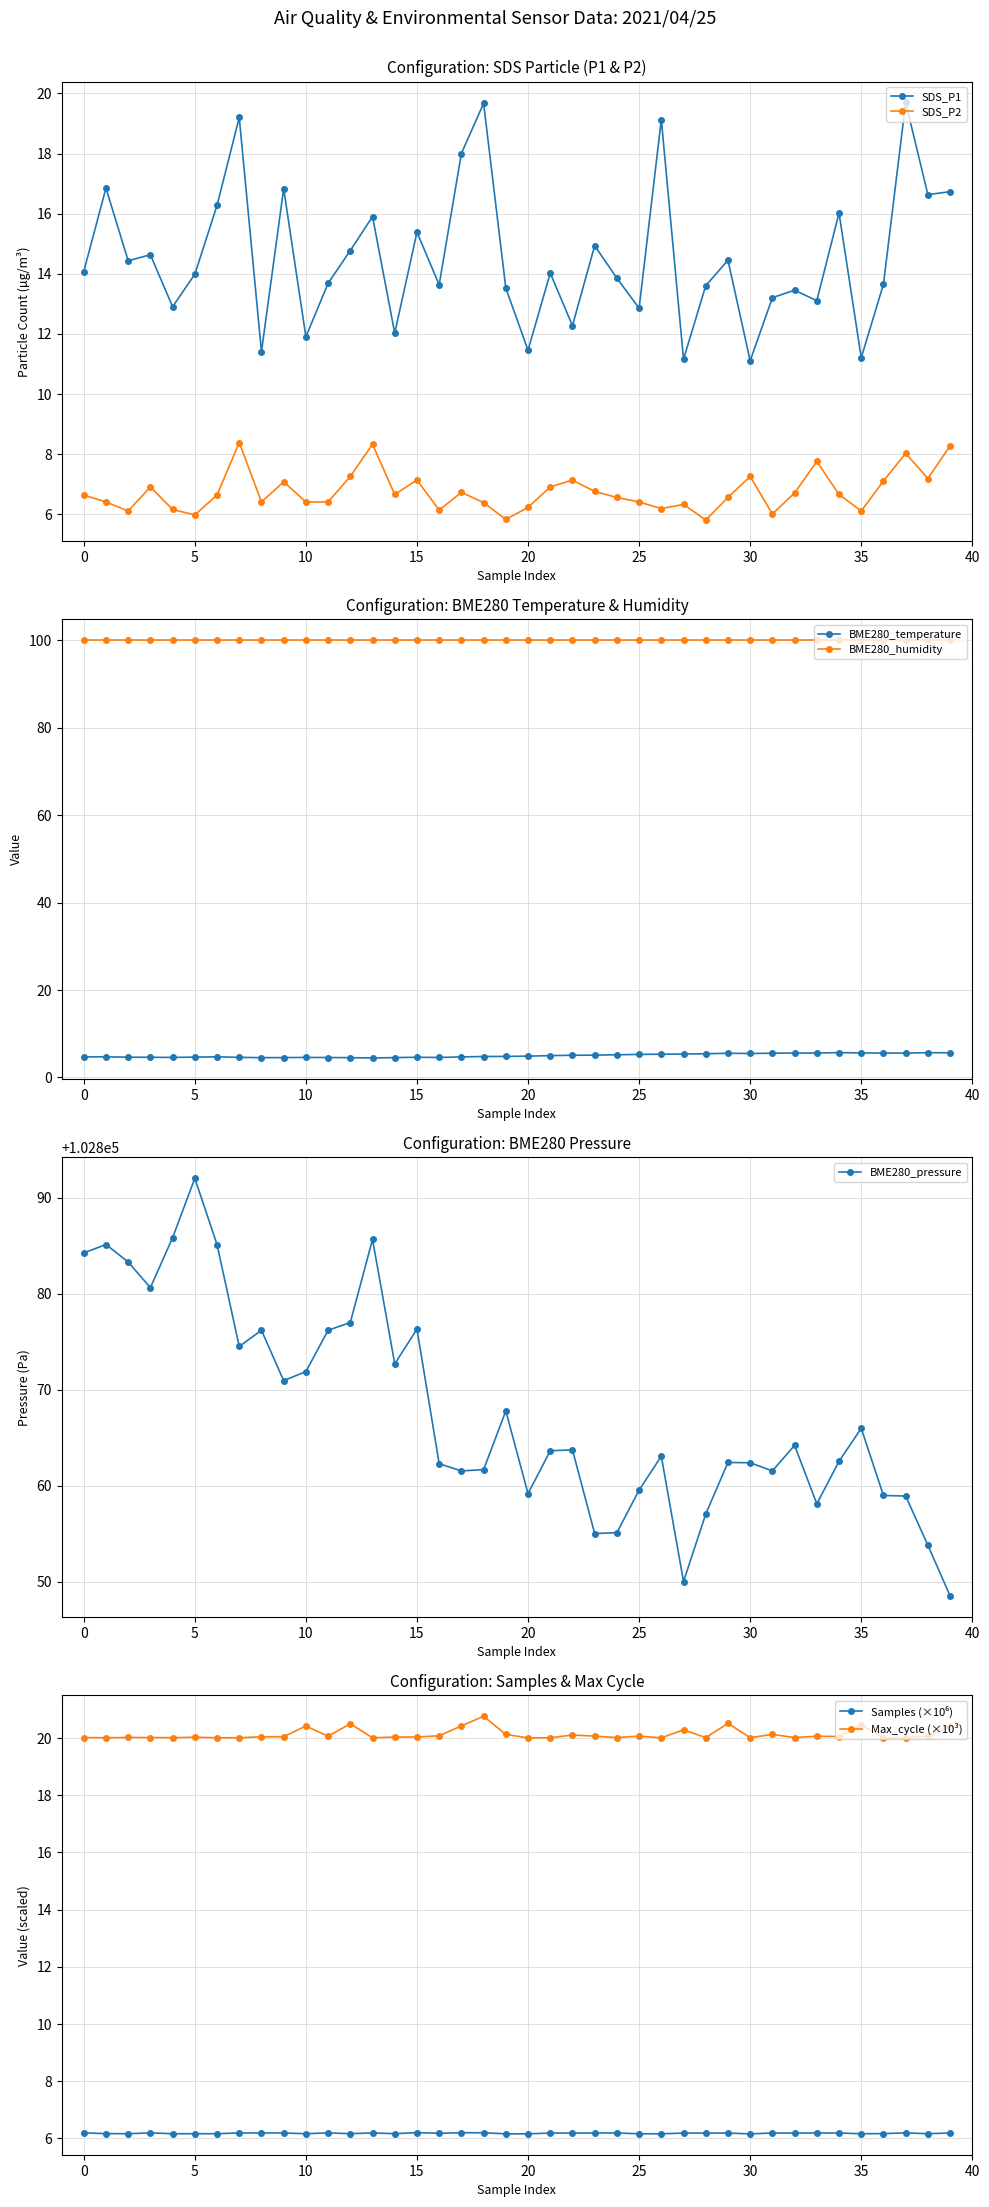

True or false: SDS_P1 and SDS_P2 cross at least once.

False